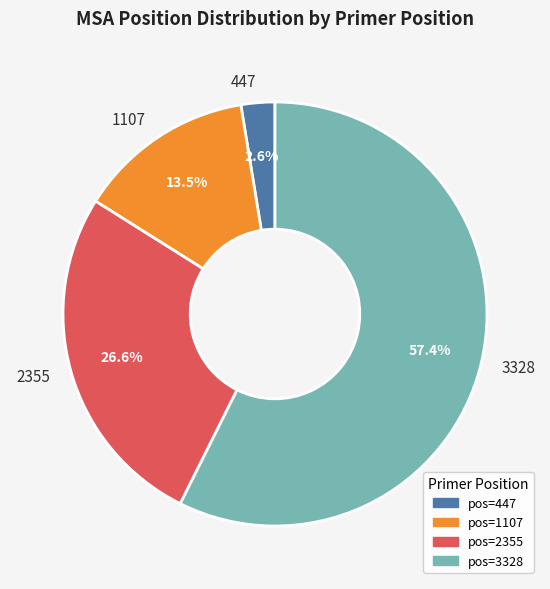

Which category accounts for the majority?

3328